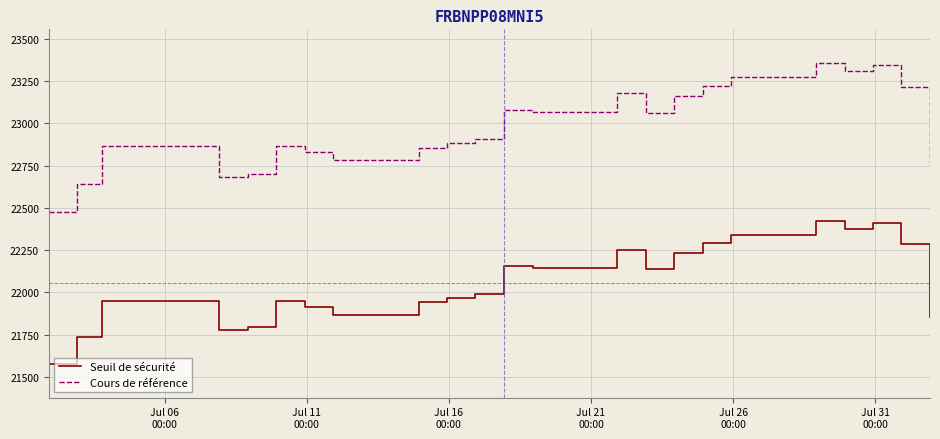

Is this an area chart (filled region under the line)?

No